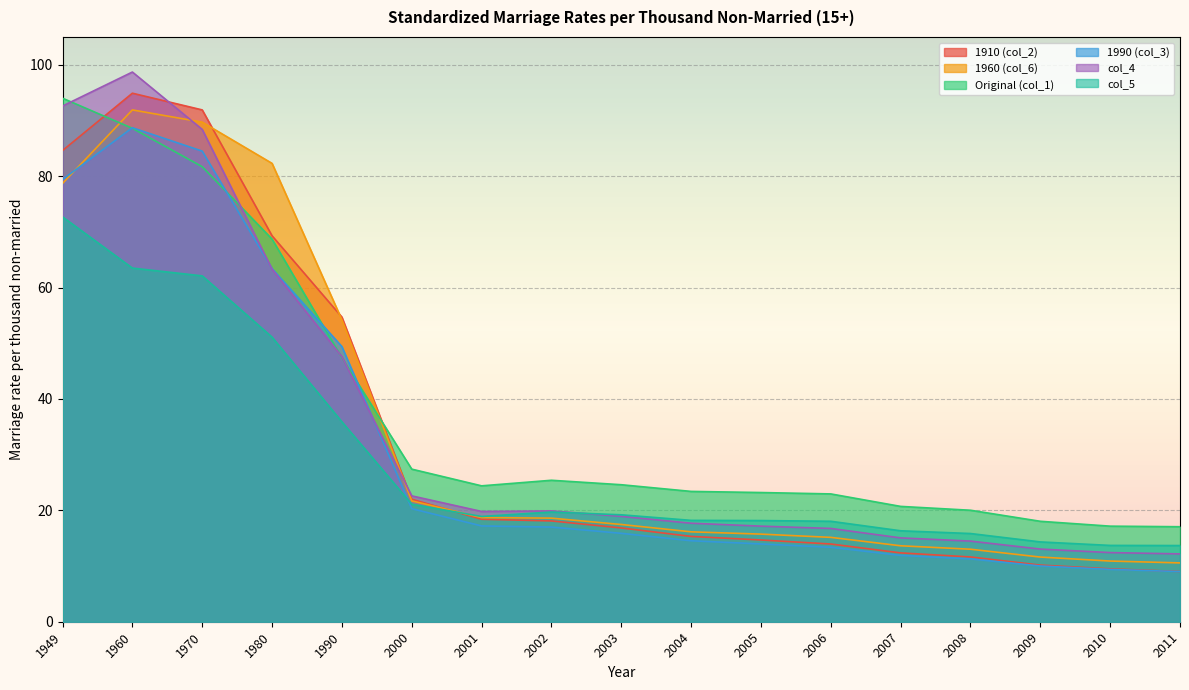

Between 2005 and 2011, which series saw the biggest shift?

Original (col_1)